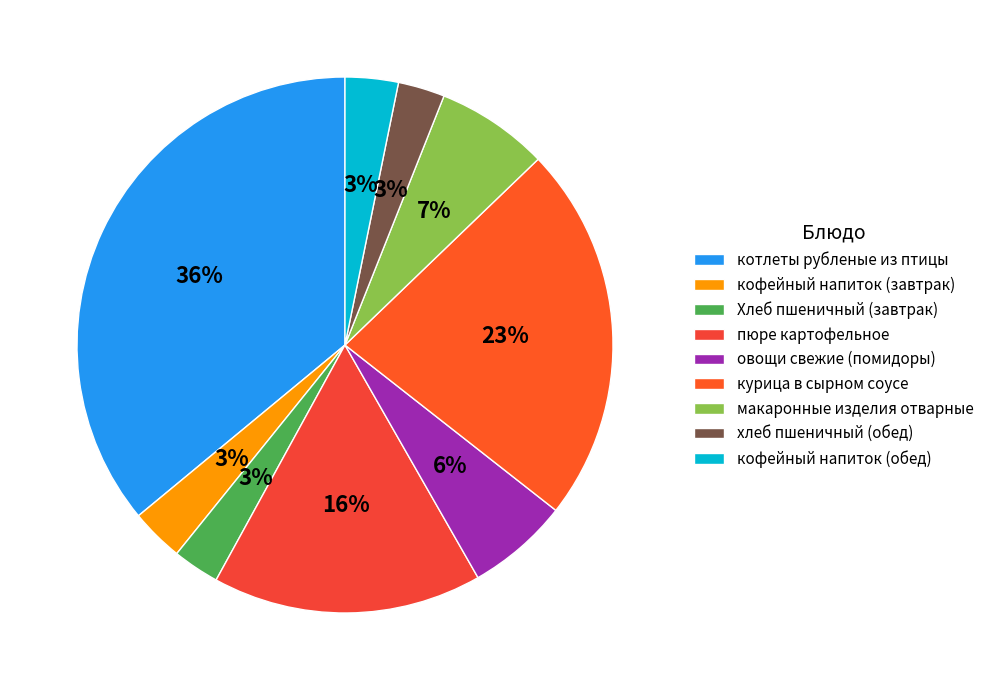

Count the number of slices in the pie.

9